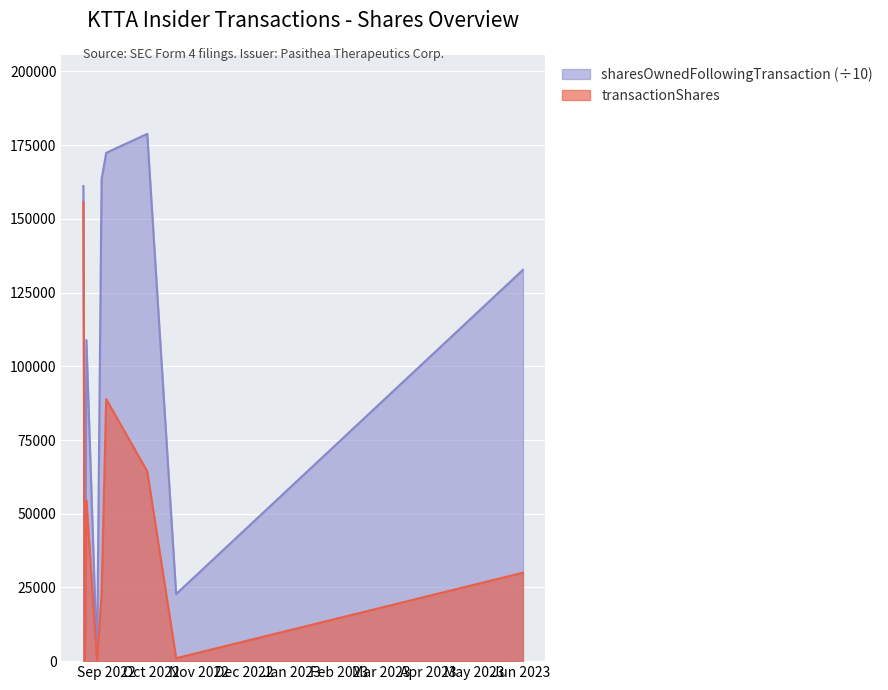

Between 2022-08-18 and 2022-08-29, which series saw the biggest shift?

sharesOwnedFollowingTransaction